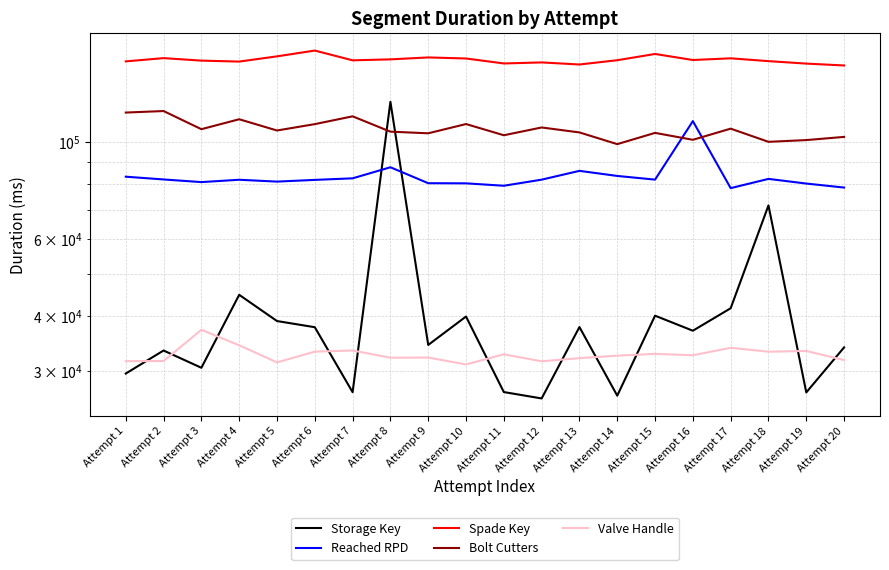

What is the smallest value displayed?

25914